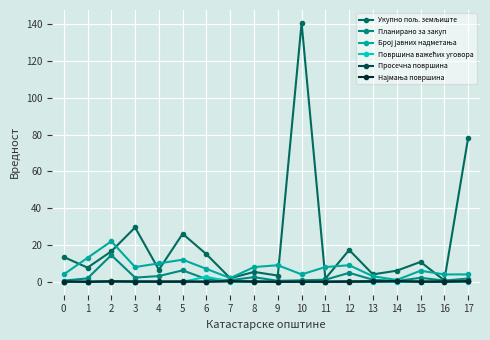

List the series in order of their peak value, highest first.

Укупно пољ. земљиште, Број јавних надметања, Планирано за закуп, Површина важећих уговора, Најмања површина, Просечна површина